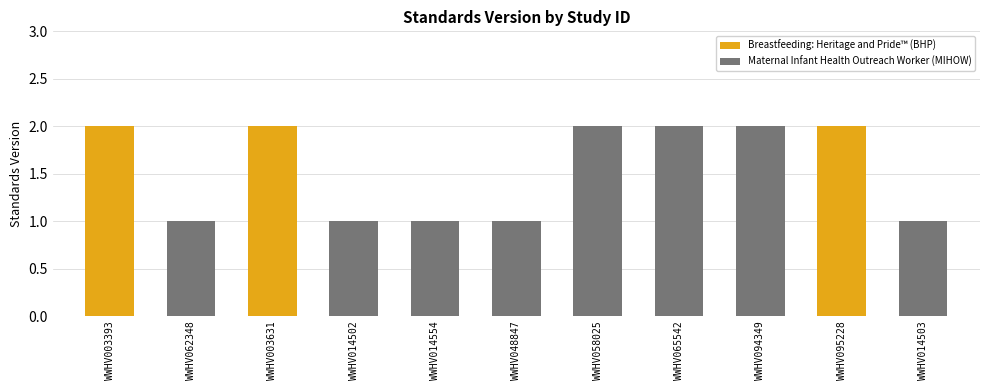

What is the difference between the maximum and minimum values?

1